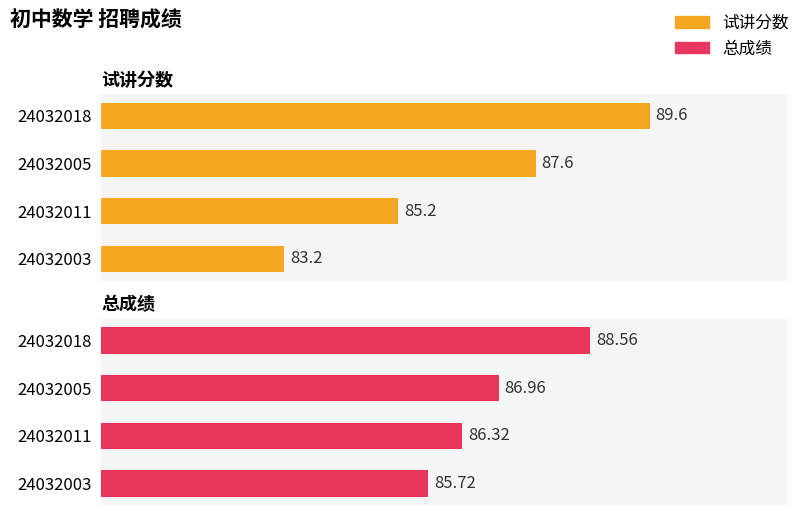

What is the spread (max minus min) of values at 2?

1.1